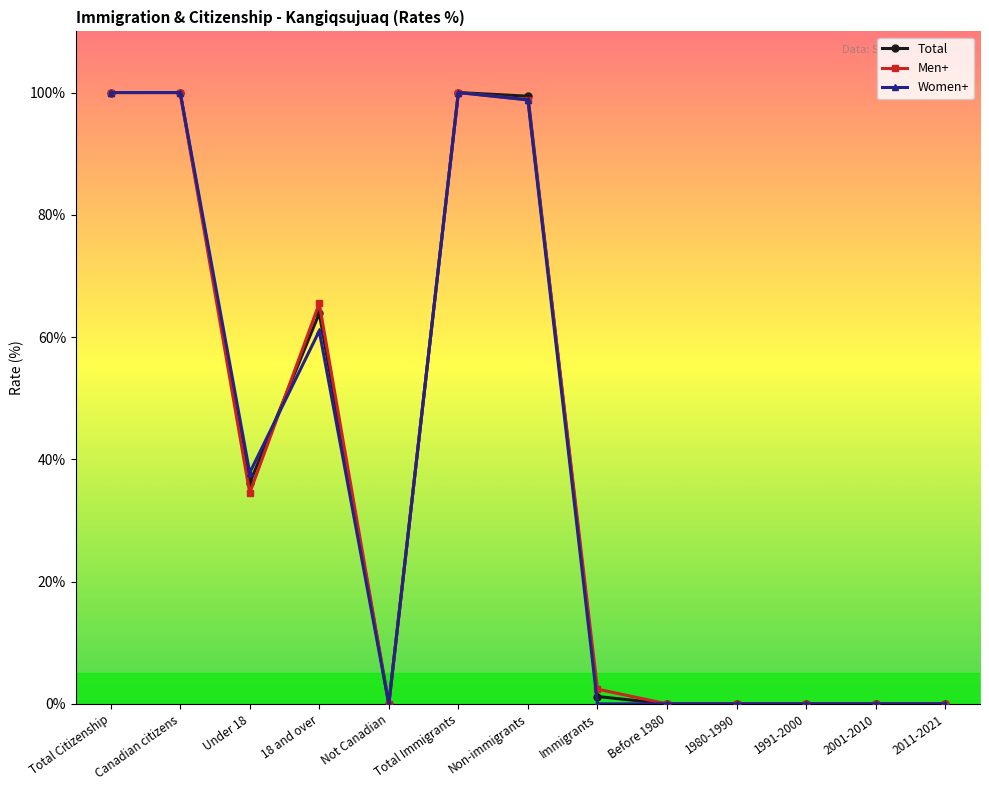

What is the sum of the Total values at Under 18 and Total Citizenship?

136.1